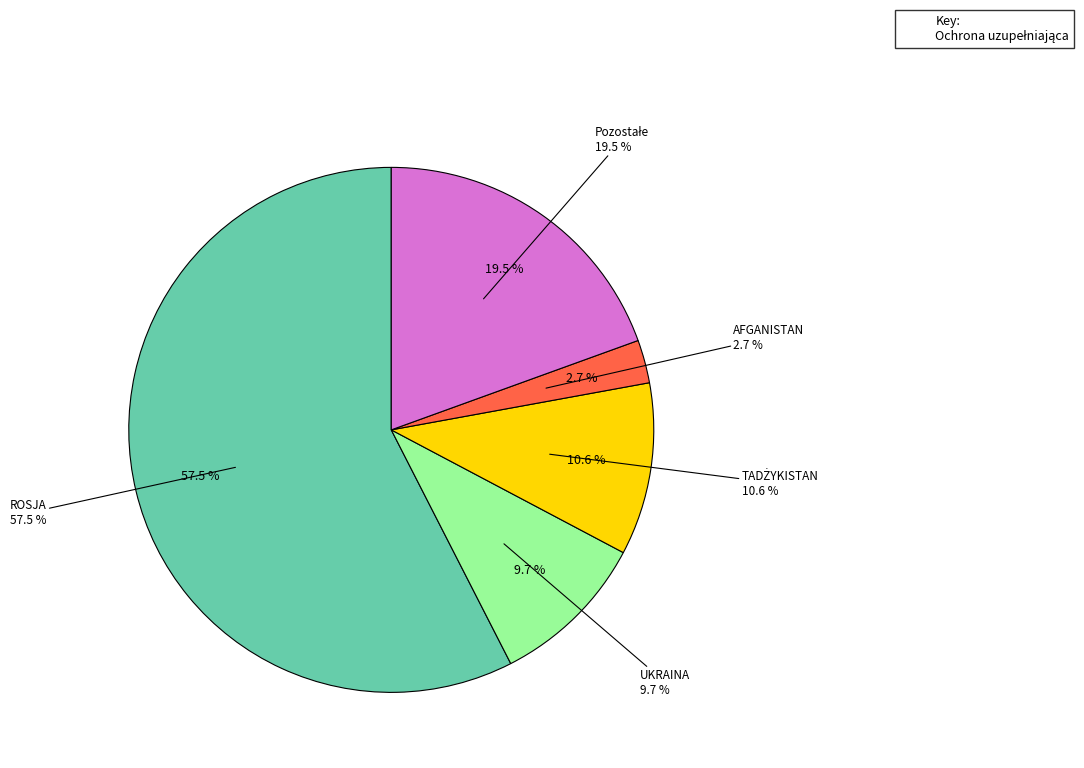

What percentage is the Pozostałe slice, to the nearest percent?

19%